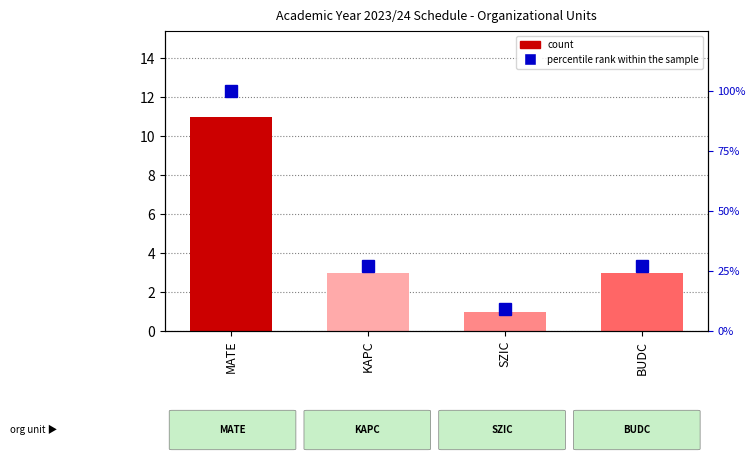

Rank the series by their maximum value, from lowest to highest.

count, percentile rank within the sample